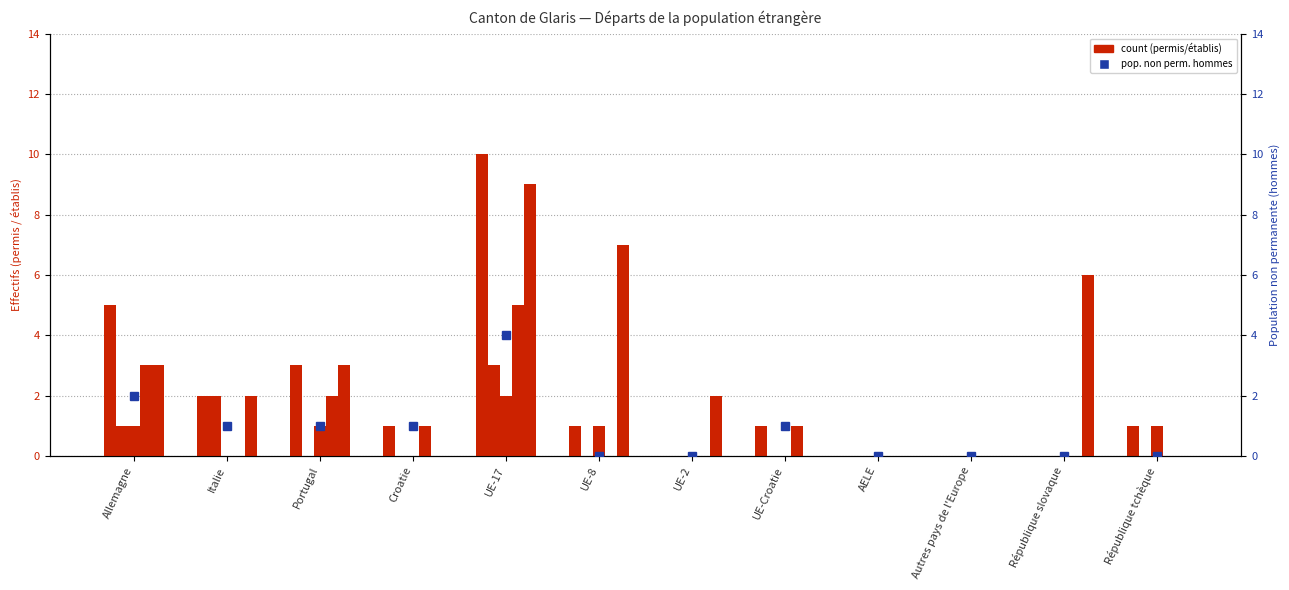

What is the value of the Pop. perm. (Femmes) bar at the 4th from the left?

1